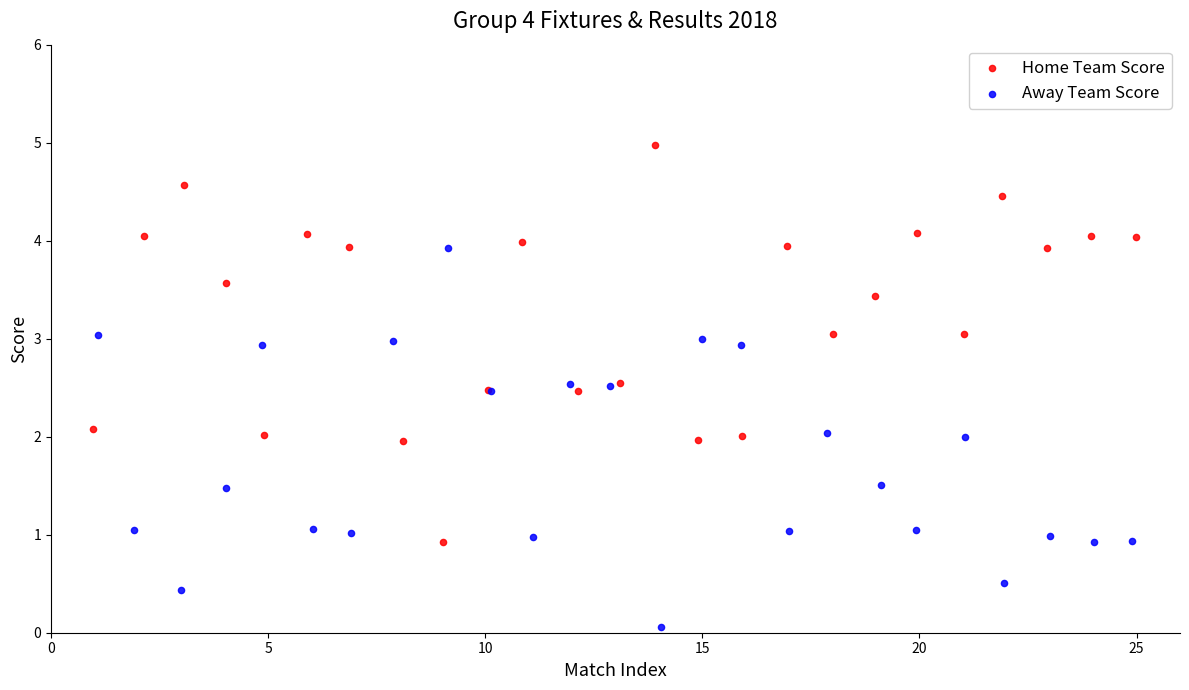

Which series has the widest spread of Y values?

Home Team Score